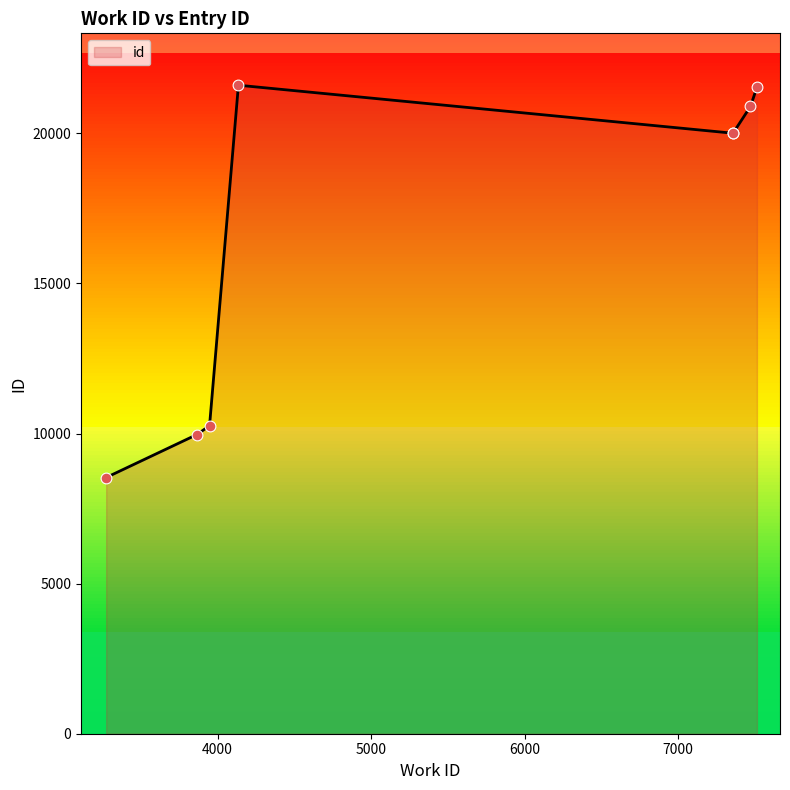

True or false: there are more than 0 points higher than both neighbors.

True